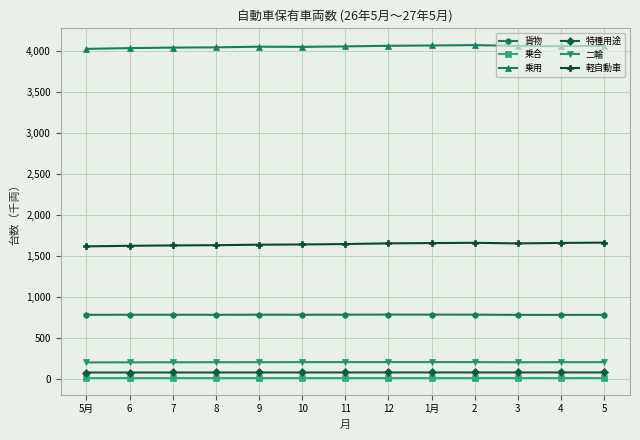

How many series are shown in this chart?

6